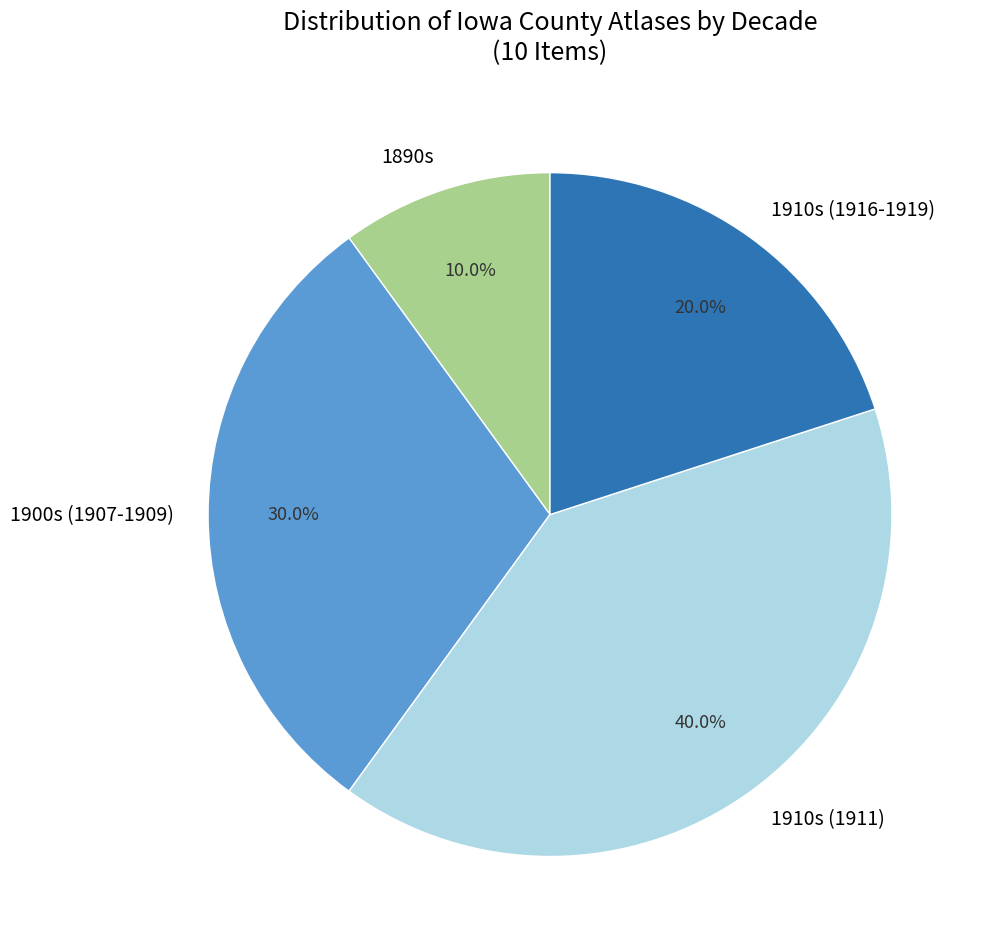

How many slices are in this pie chart?

4